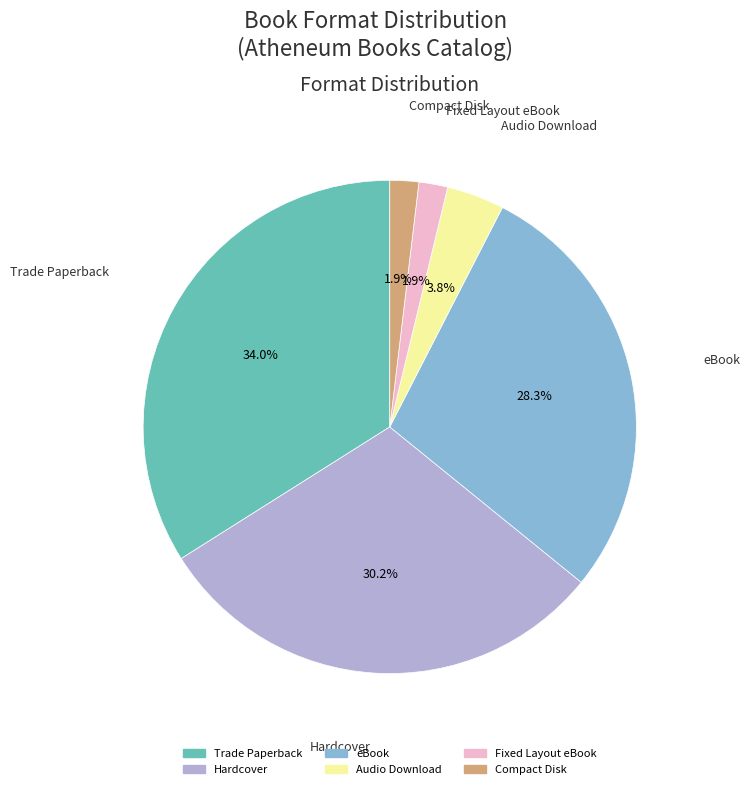

What is the largest slice in the pie chart?

Trade Paperback